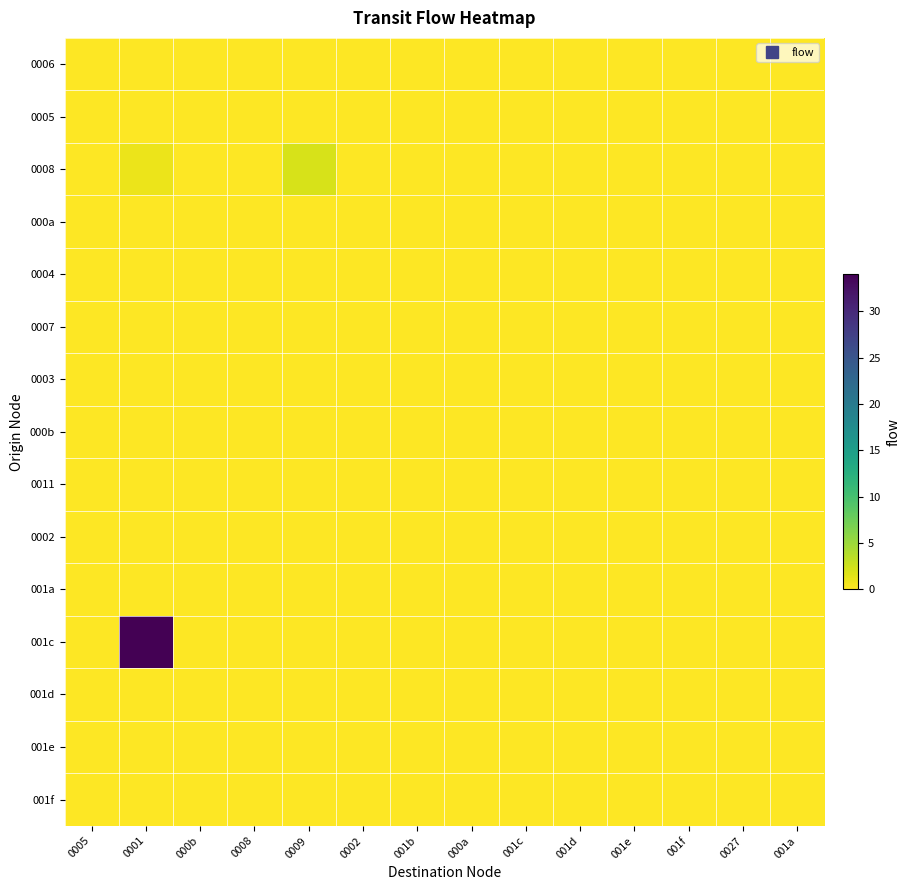

Which series has the largest range (max minus min)?

001c